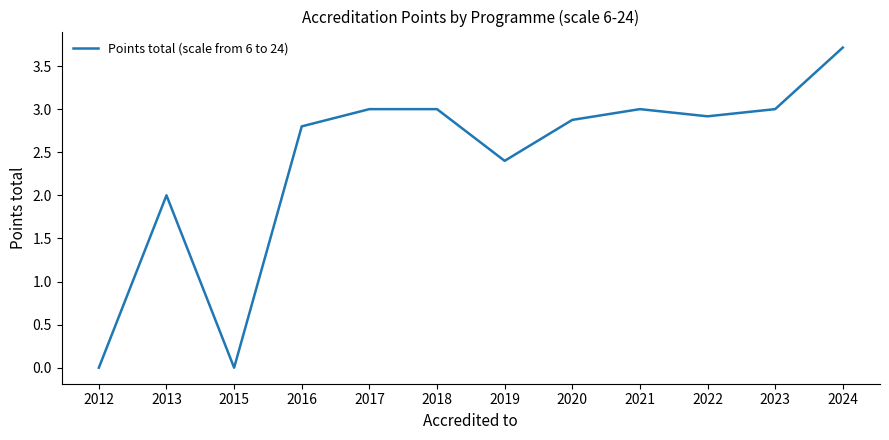

Is this an area chart (filled region under the line)?

No